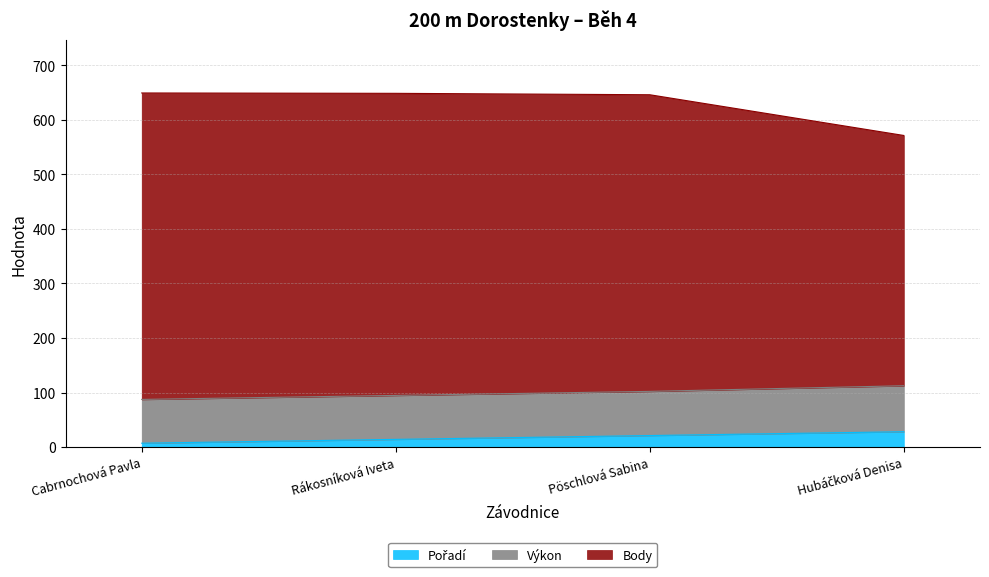

What is the approximate value of Pořadí at Rákosníková Iveta?

14.1